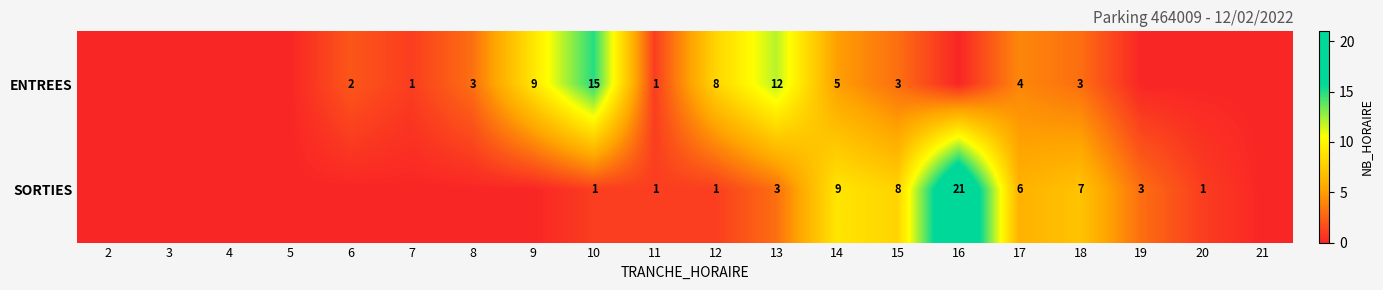

Is the value of ENTREES at 7 greater than the value of SORTIES at 19?

No